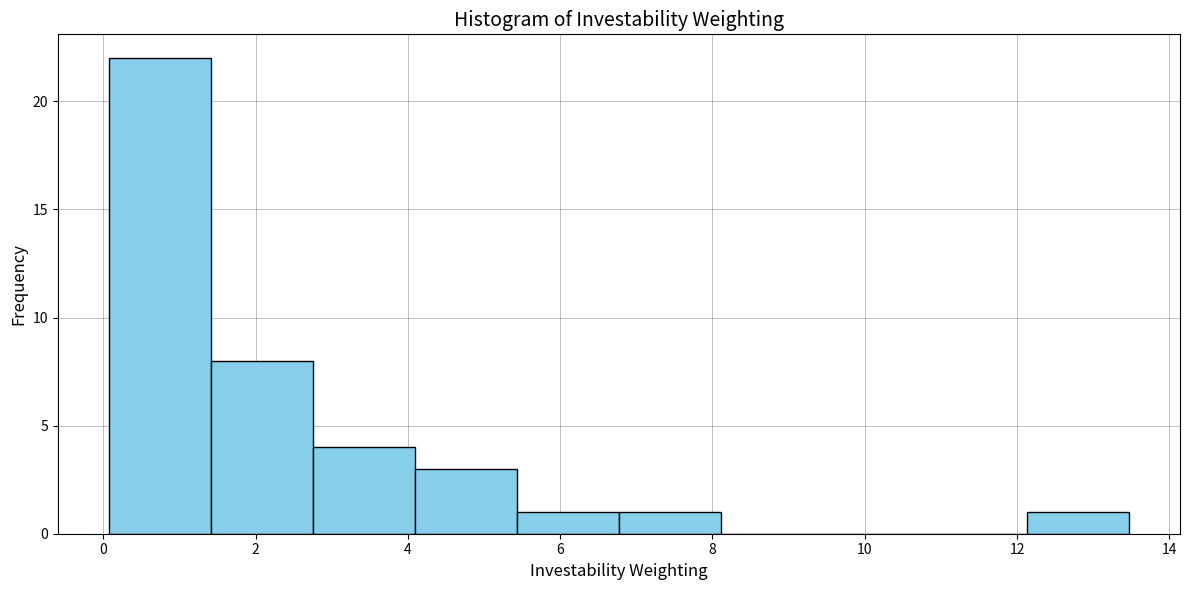

Reading left to right, list every bar in this chart as the range it spans on the x-axis followed by its height. Neither the bar edges nor the heights are printed on the chart, so give them approximately, as read against the axes.

0.0 to 1.4: 22
1.4 to 2.8: 8
2.8 to 4.0: 4
4.0 to 5.4: 3
5.4 to 6.8: 1
6.8 to 8.2: 1
8.2 to 9.4: 0
9.4 to 10.8: 0
10.8 to 12.2: 0
12.2 to 13.4: 1